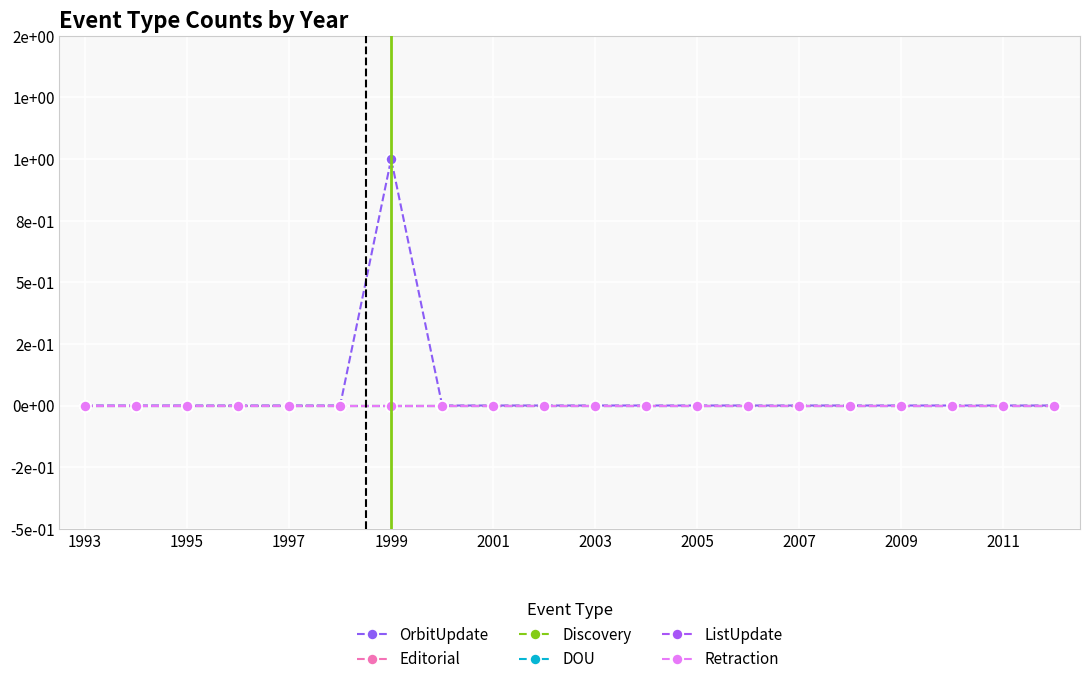

Does the chart have visible grid lines?

Yes